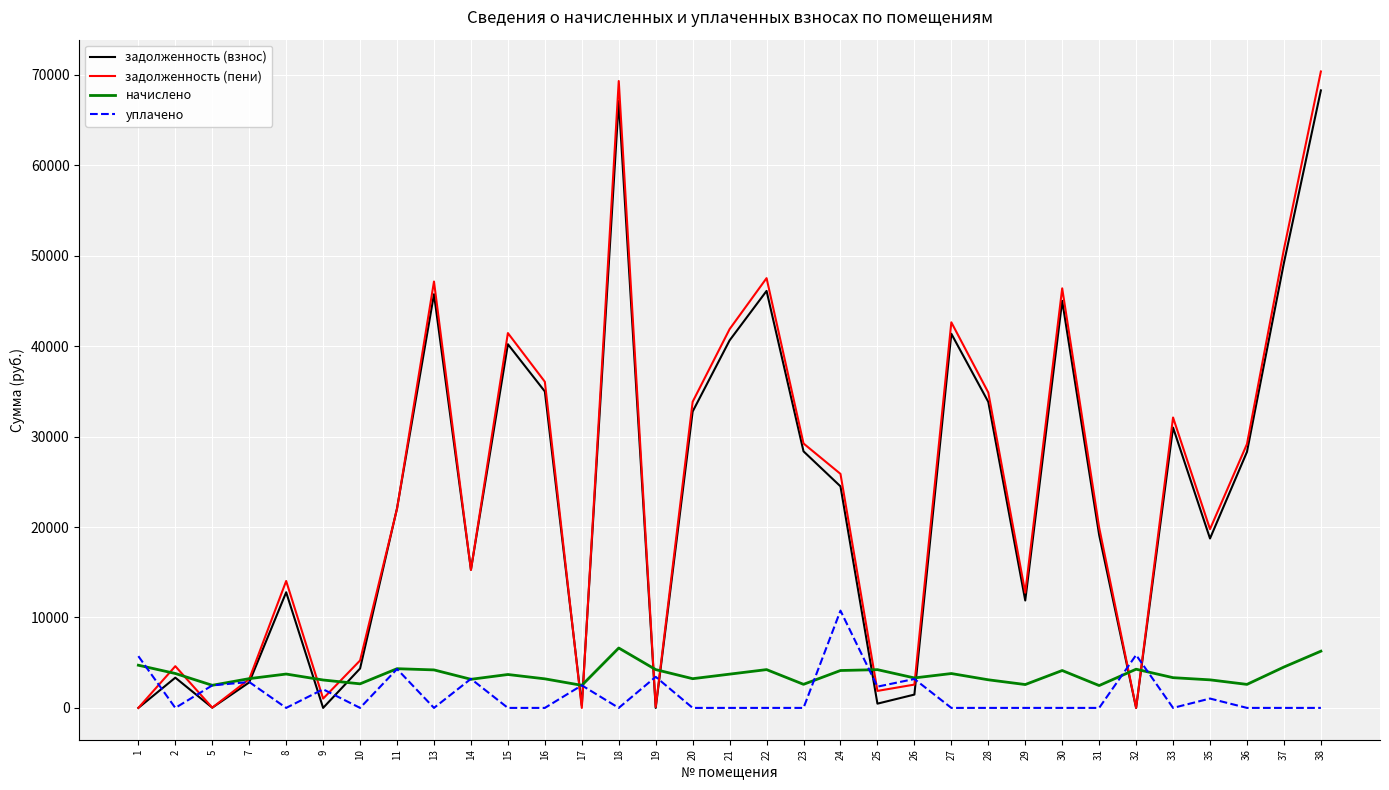

Is the value of задолженность (пени) at 32 greater than the value of уплачено at 9?

No